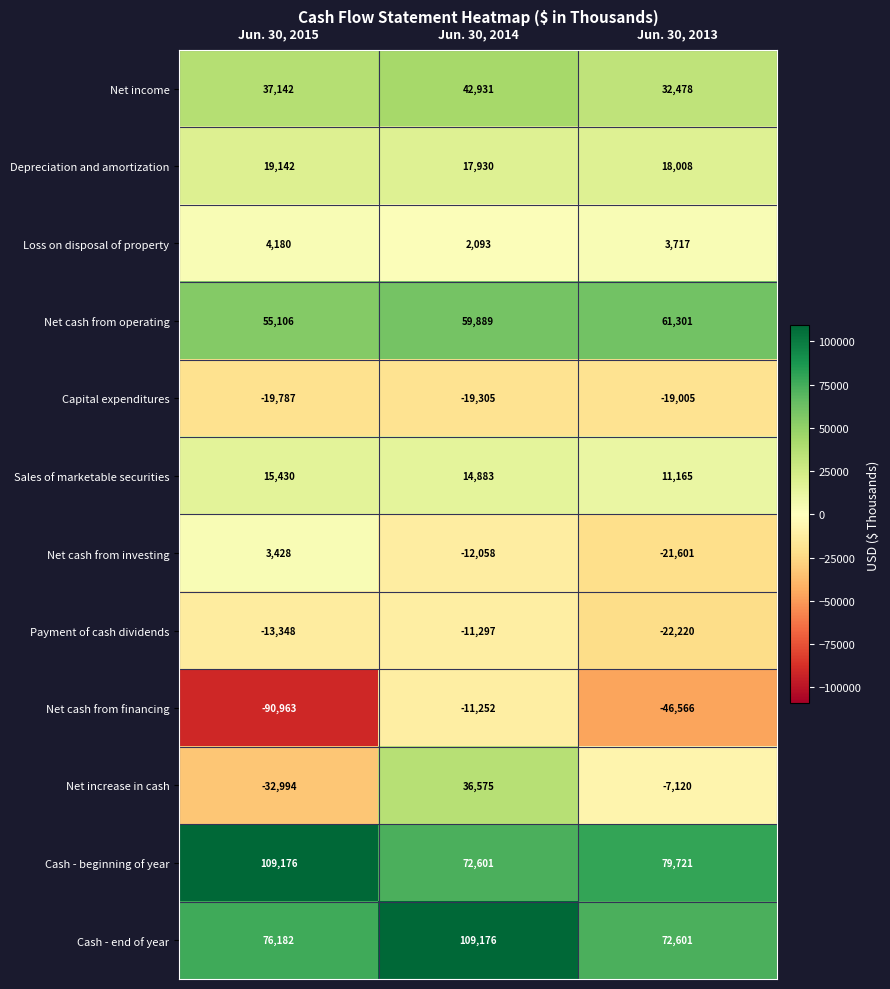

True or false: Payment of cash dividends has a value of -18097 at Jun. 30, 2015.

False